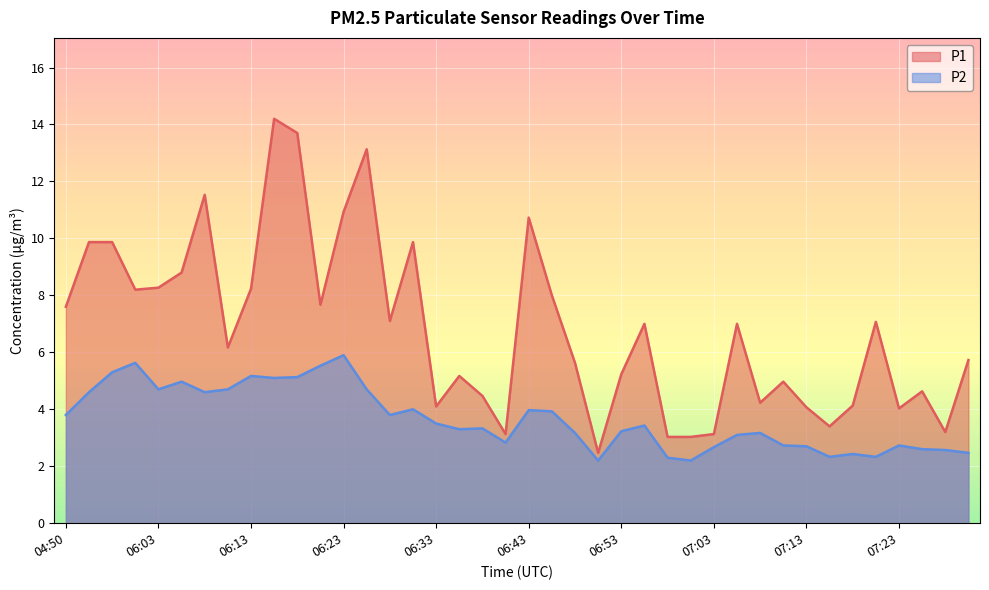

Reading left to right, transcribe all the data shown in this chart.

P1: 7.6	9.9	9.9	8.2	8.3	8.8	11.5	6.2	8.2	14.2	13.7	7.7	10.9	13.1	7.1	9.9	4.1	5.2	4.5	3.1	10.7	8.0	5.6	2.5	5.2	7.0	3.0	3.0	3.1	7.0	4.2	5.0	4.1	3.4	4.1	7.1	4.0	4.6	3.2	5.7
P2: 3.8	4.6	5.3	5.6	4.7	5.0	4.6	4.7	5.2	5.1	5.1	5.5	5.9	4.7	3.8	4.0	3.5	3.3	3.3	2.8	4.0	3.9	3.2	2.2	3.2	3.4	2.3	2.2	2.7	3.1	3.2	2.7	2.7	2.3	2.4	2.3	2.7	2.6	2.6	2.5